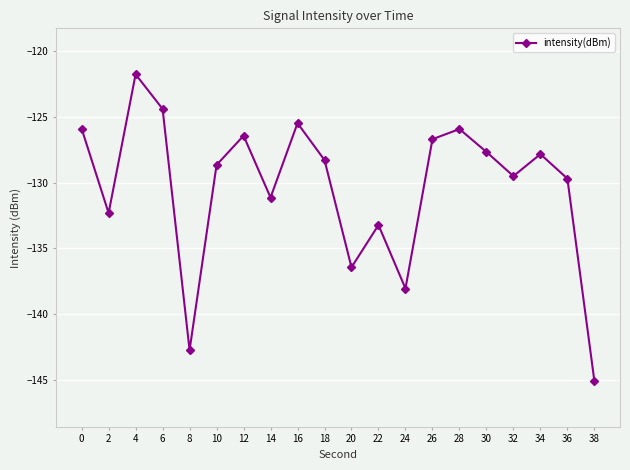

What value does the data have at 26?

-126.7